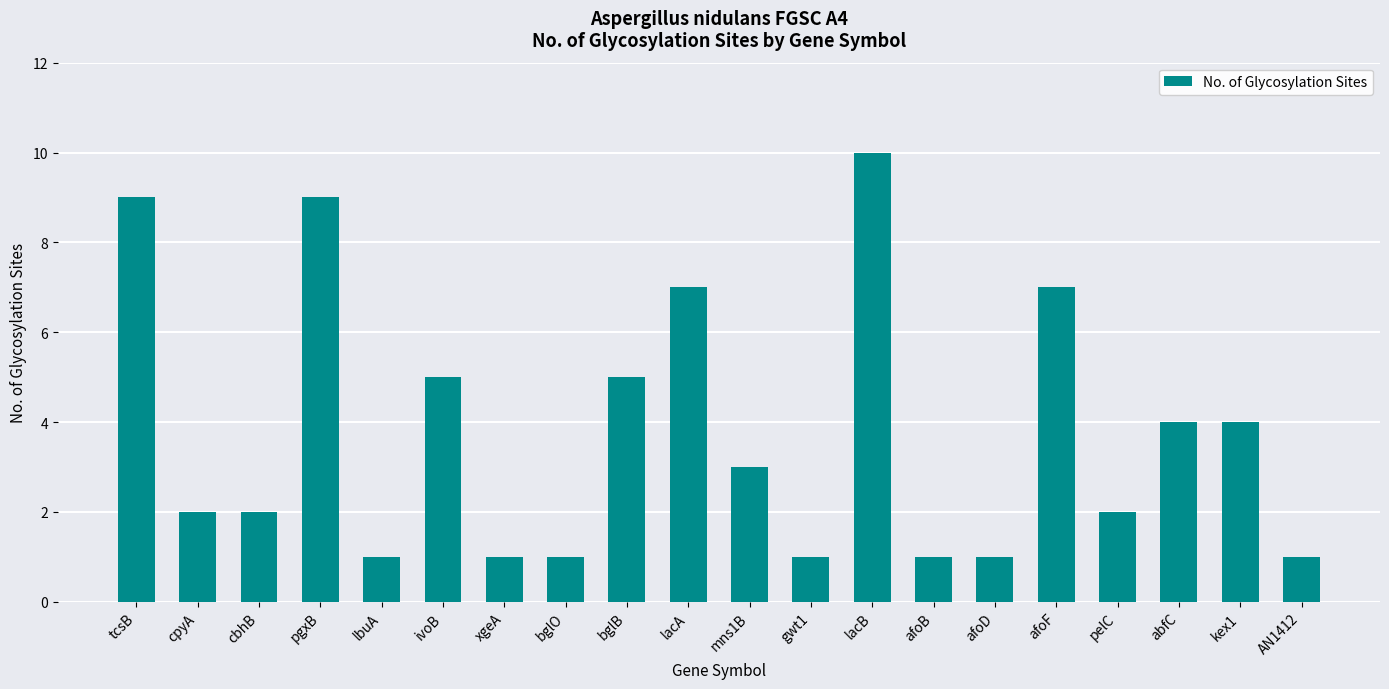

Reading left to right, what are all the values shown in this chart?

9	2	2	9	1	5	1	1	5	7	3	1	10	1	1	7	2	4	4	1